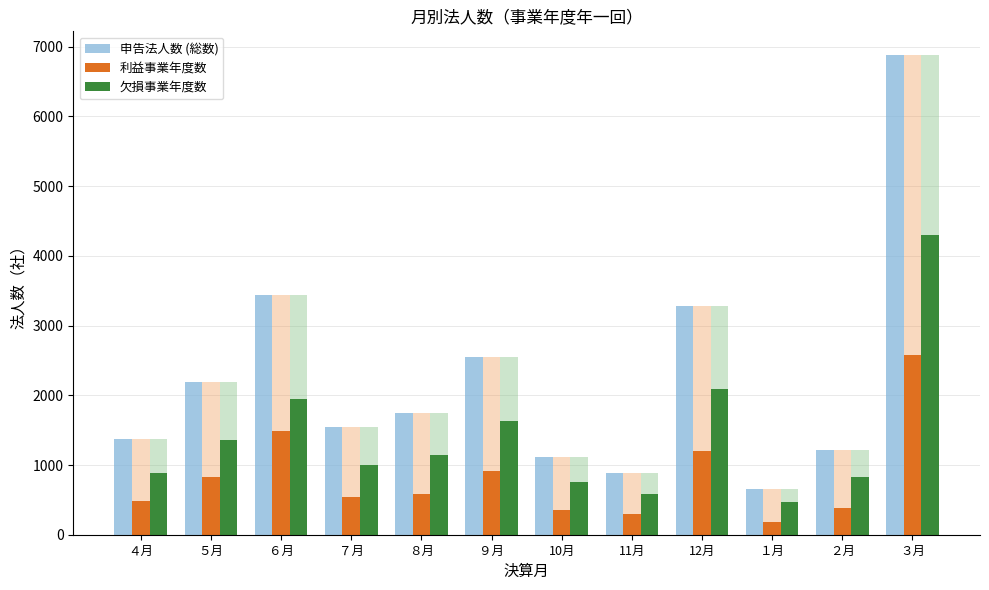

Reading left to right, list all the values displayed in this chart.

申告法人数 (総数): ４月=1367	５月=2186	６月=3434	７月=1545	８月=1740	９月=2543	10月=1109	11月=881	12月=3284	１月=655	２月=1215	３月=6877
利益事業年度数: ４月=484	５月=825	６月=1487	７月=548	８月=591	９月=917	10月=353	11月=298	12月=1194	１月=186	２月=388	３月=2571
欠損事業年度数: ４月=883	５月=1361	６月=1947	７月=997	８月=1149	９月=1626	10月=756	11月=583	12月=2090	１月=469	２月=827	３月=4306